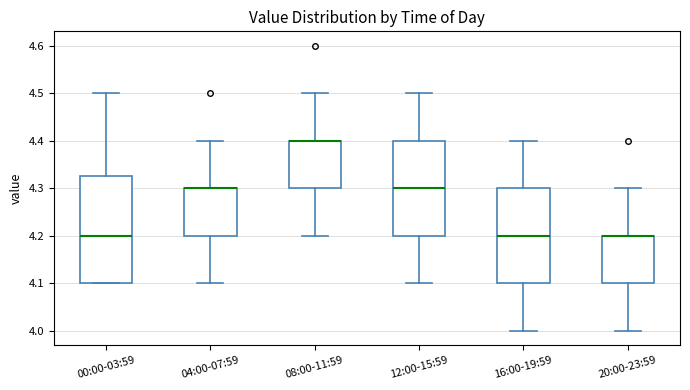

Reading left to right, transcribe this box plot: for each box, give where its median line is, the range the box spans, and where its two whiskers end, as read against the y-axis. The values are not printed on the chart, so give them approximately, as read against the axis.

00:00-03:59: median 4.20, box 4.10 to 4.33, whiskers 4.10 to 4.50
04:00-07:59: median 4.30 (drawn on the box's upper edge), box 4.20 to 4.30, whiskers 4.10 to 4.40
08:00-11:59: median 4.40 (drawn on the box's upper edge), box 4.30 to 4.40, whiskers 4.20 to 4.50
12:00-15:59: median 4.30, box 4.20 to 4.40, whiskers 4.10 to 4.50
16:00-19:59: median 4.20, box 4.10 to 4.30, whiskers 4.00 to 4.40
20:00-23:59: median 4.20 (drawn on the box's upper edge), box 4.10 to 4.20, whiskers 4.00 to 4.30